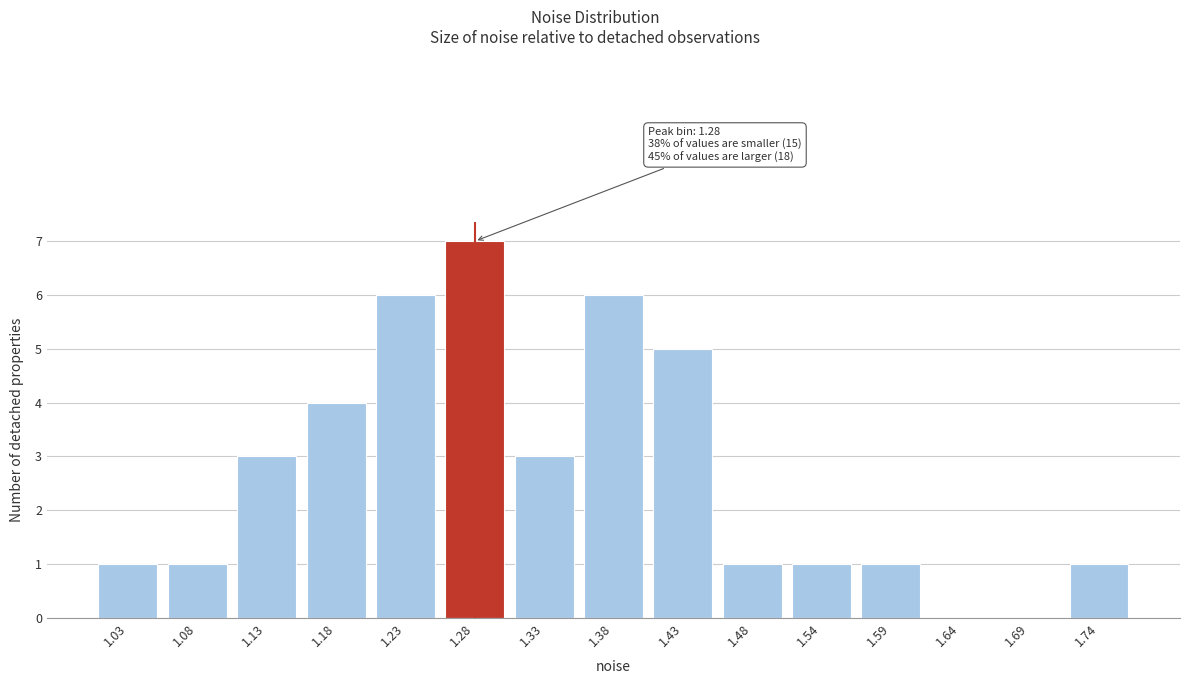

Reading right to left, transcribe all the data shown in this chart.

1.74=1	1.69=0	1.64=0	1.59=1	1.54=1	1.48=1	1.43=5	1.38=6	1.33=3	1.28=7	1.23=6	1.18=4	1.13=3	1.08=1	1.03=1